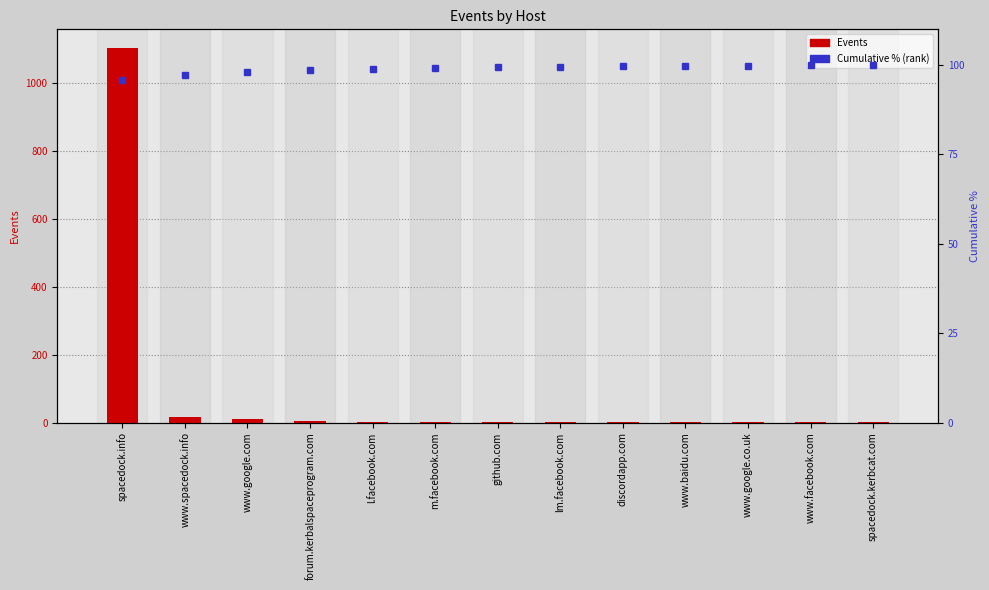

What is the spread (max minus min) of values at www.google.co.uk?

98.8